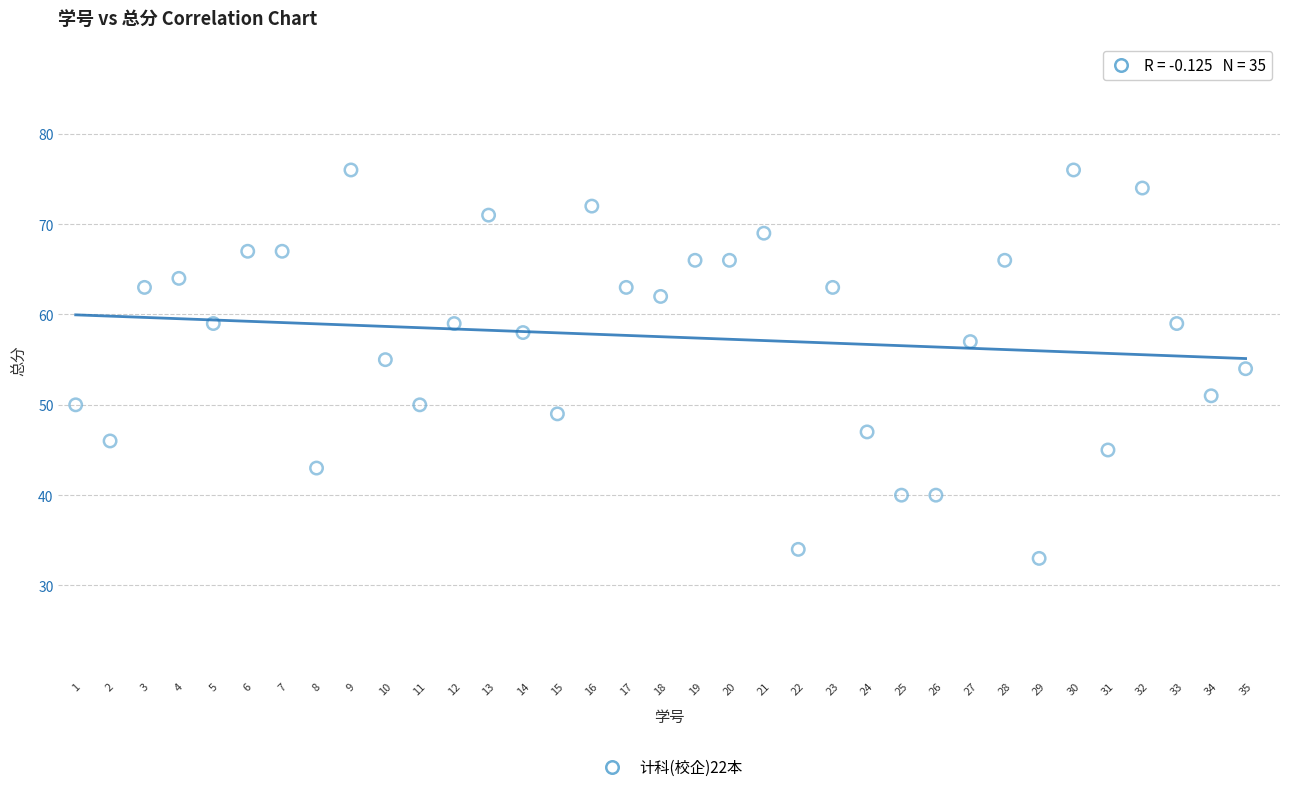

What is the range of Y values (max minus min)?

43